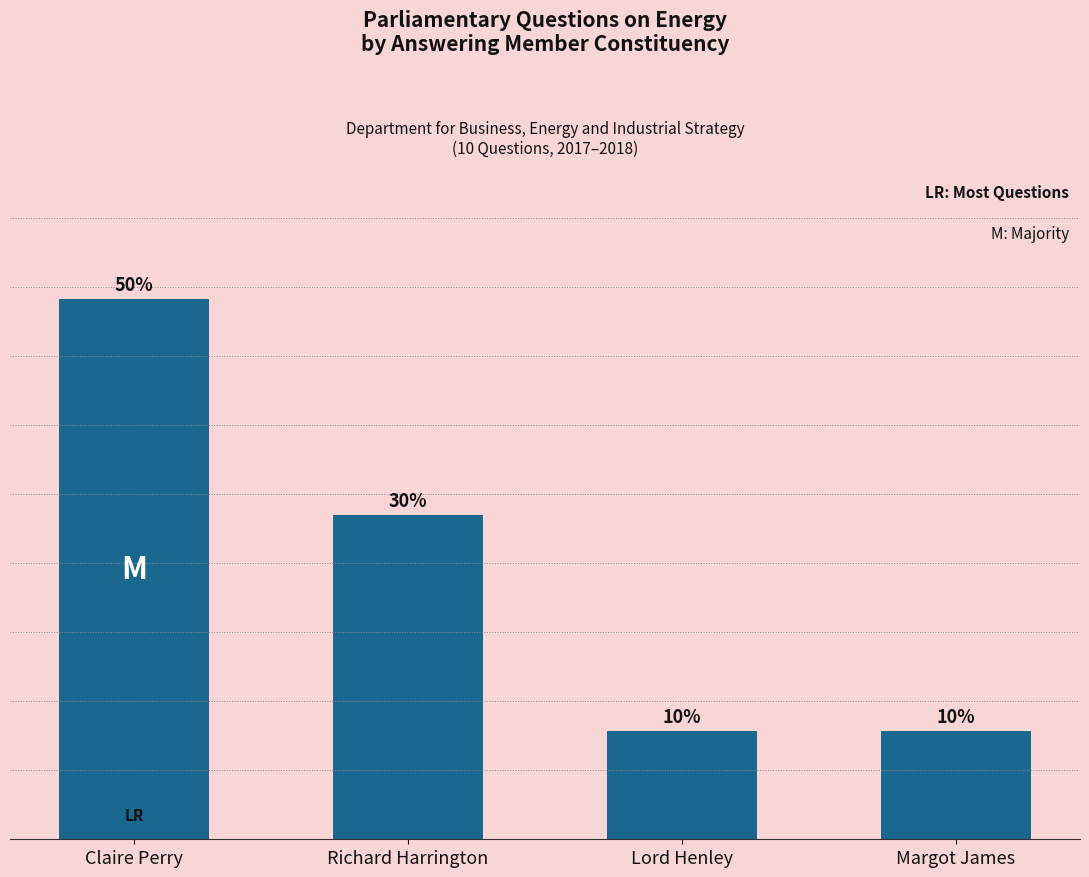

What is the label of the 3rd bar from the right?

Richard Harrington